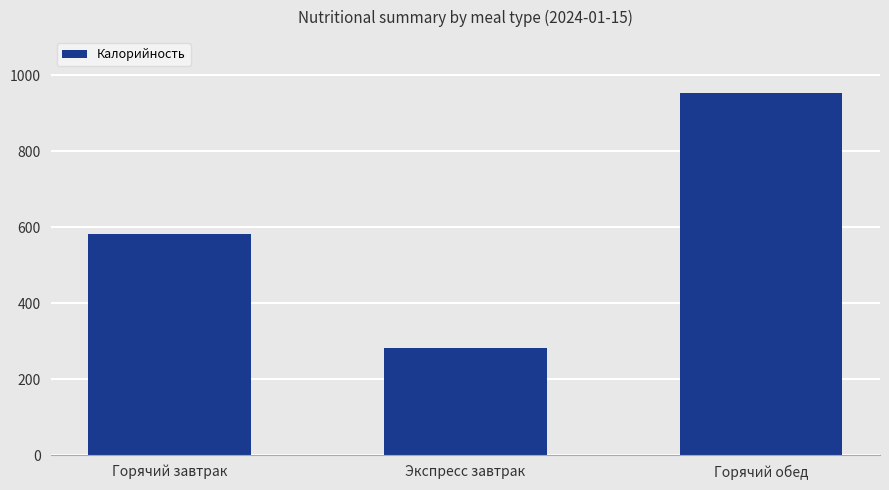

How many categories are shown in the chart?

3